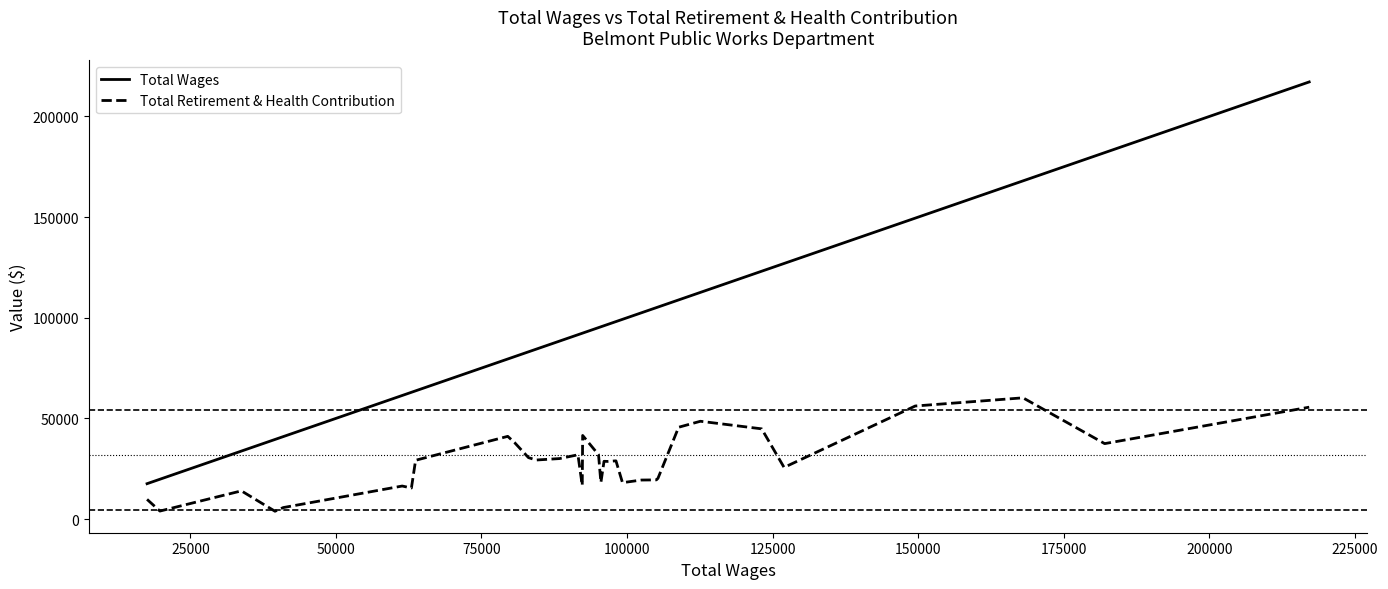

True or false: Total Retirement & Health Contribution and Total Wages cross at least once.

False